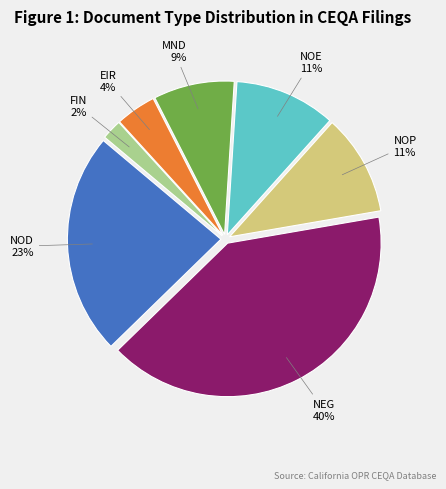

To the nearest percent, what is the combined percentage of NOP and NEG?

51%